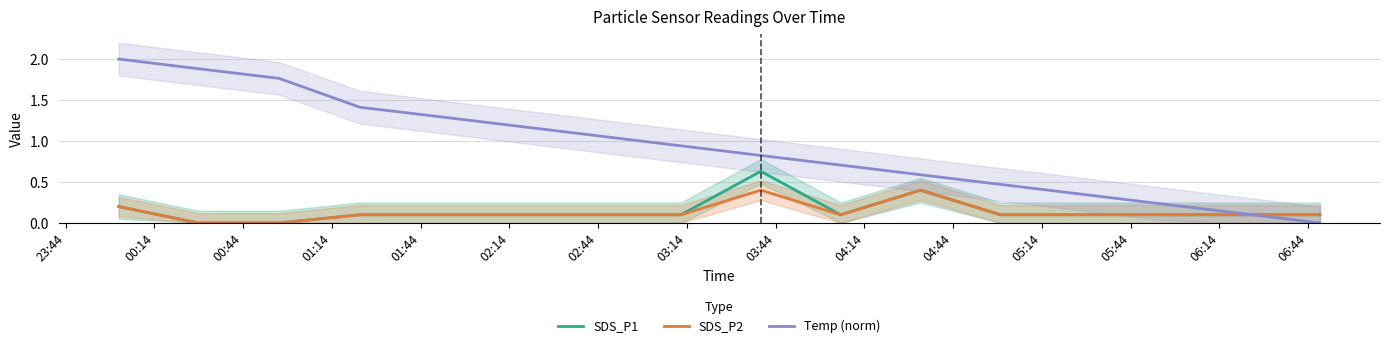

What is the difference between the maximum and minimum values in the Temp (norm) series?

2.0